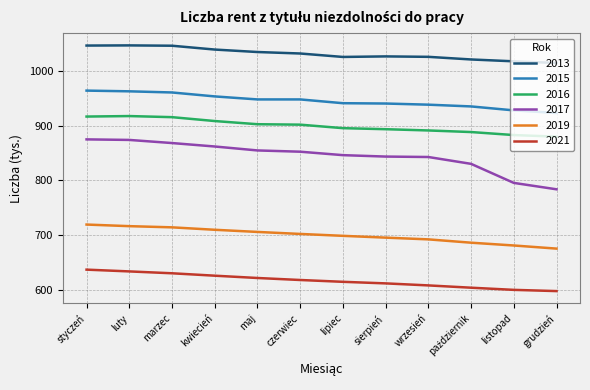

Which series has the largest range (max minus min)?

2017